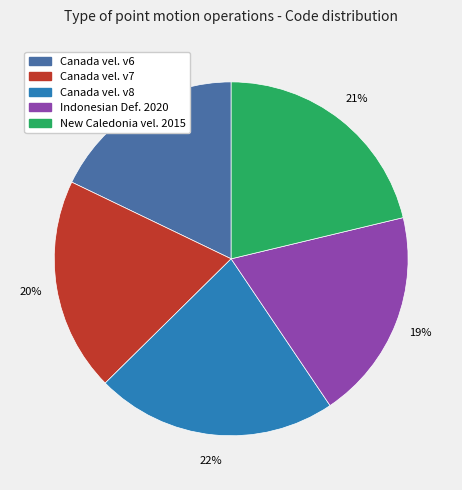

Is there any slice that represents more than half of the pie?

No